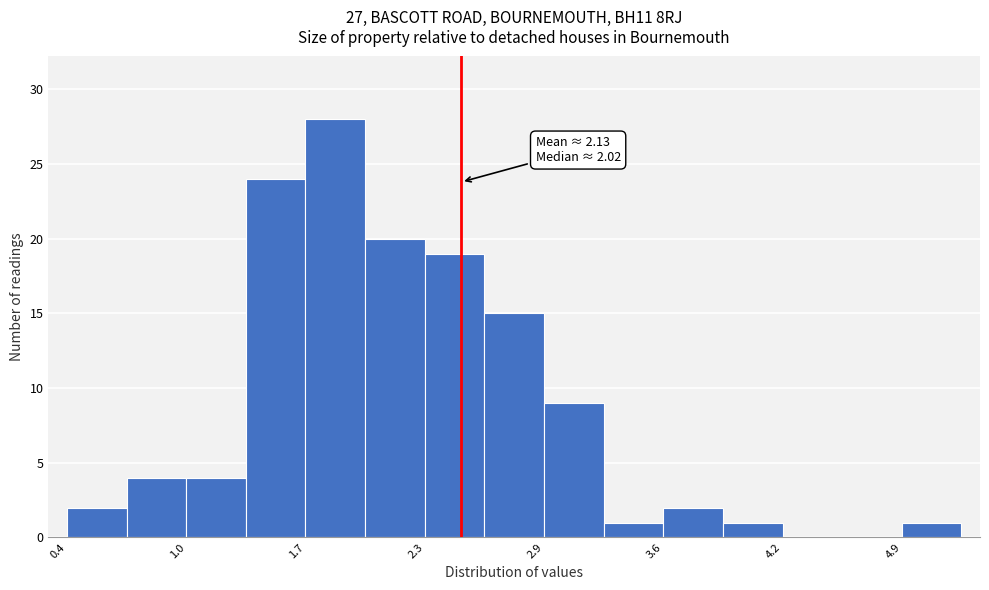

Read against the x-axis, roughly where is the centre of the tallest bar?

1.8